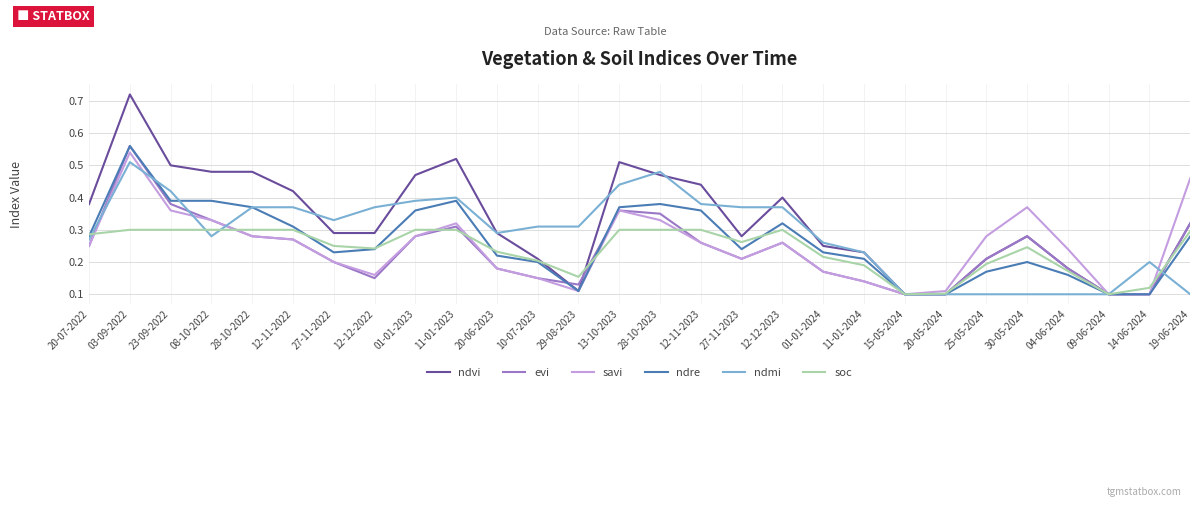

What position from the right is 25-05-2024?

6